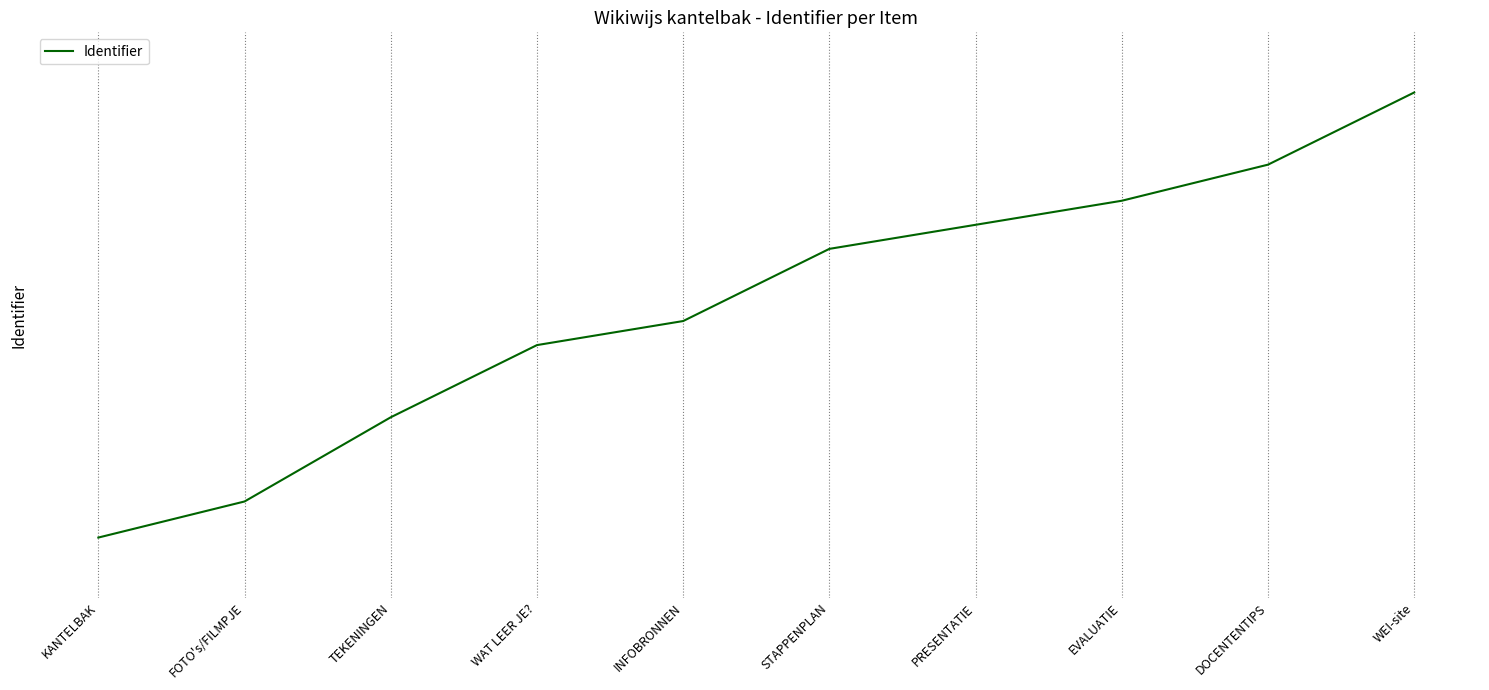

What position from the left is DOCENTENTIPS?

9